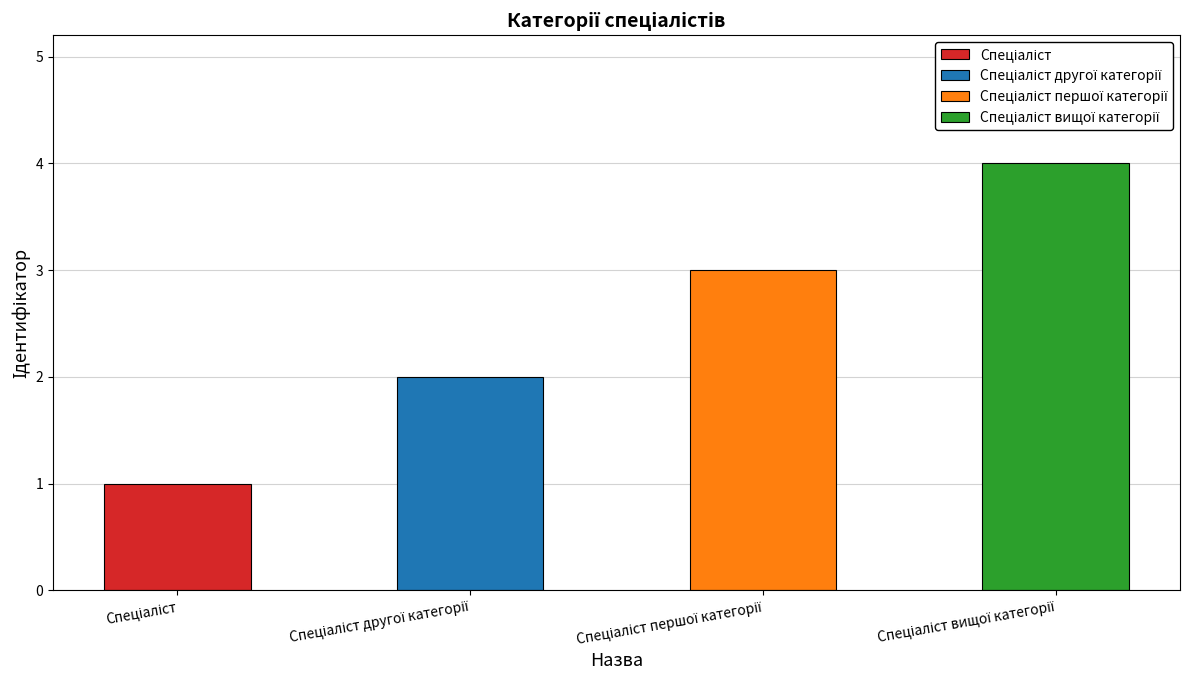

Reading left to right, list all the values displayed in this chart.

Спеціаліст=1	Спеціаліст другої категорії=2	Спеціаліст першої категорії=3	Спеціаліст вищої категорії=4